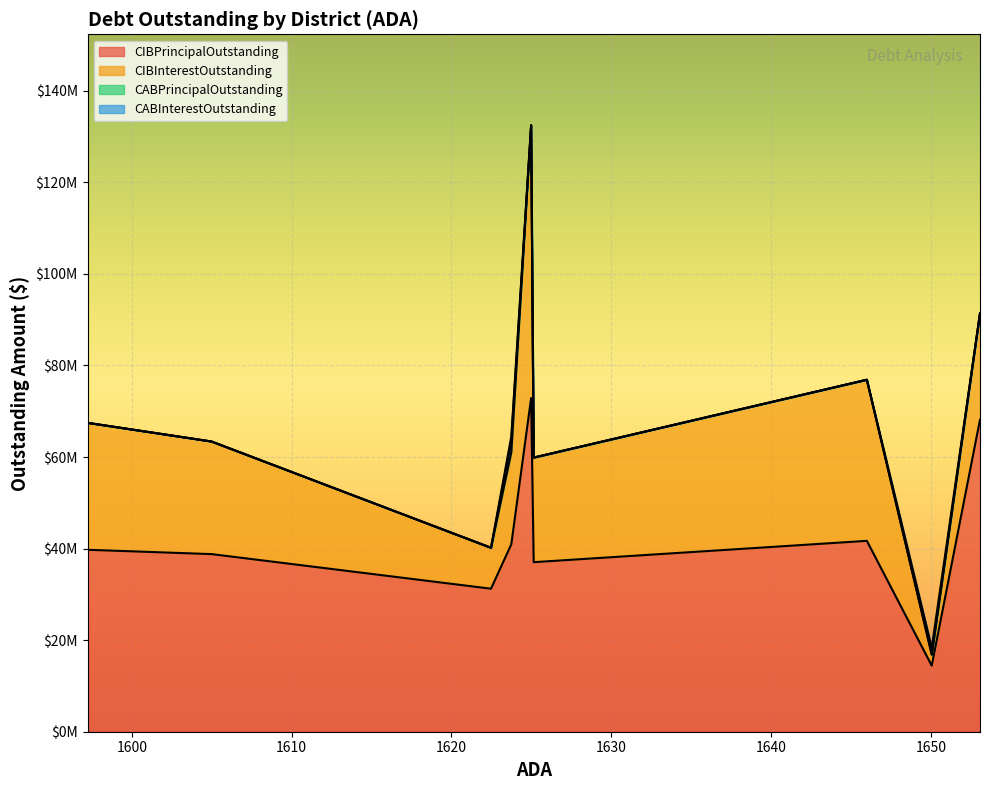

What is the value of the CABInterestOutstanding point at the 6th from the left?

1005938.7